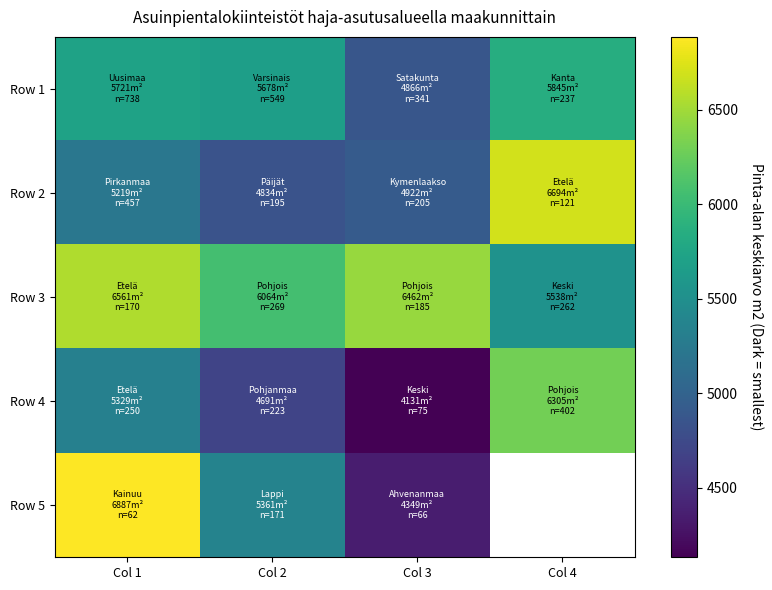

At Col 2, list the series in order from smallest to largest.

Row 4, Row 2, Row 5, Row 1, Row 3